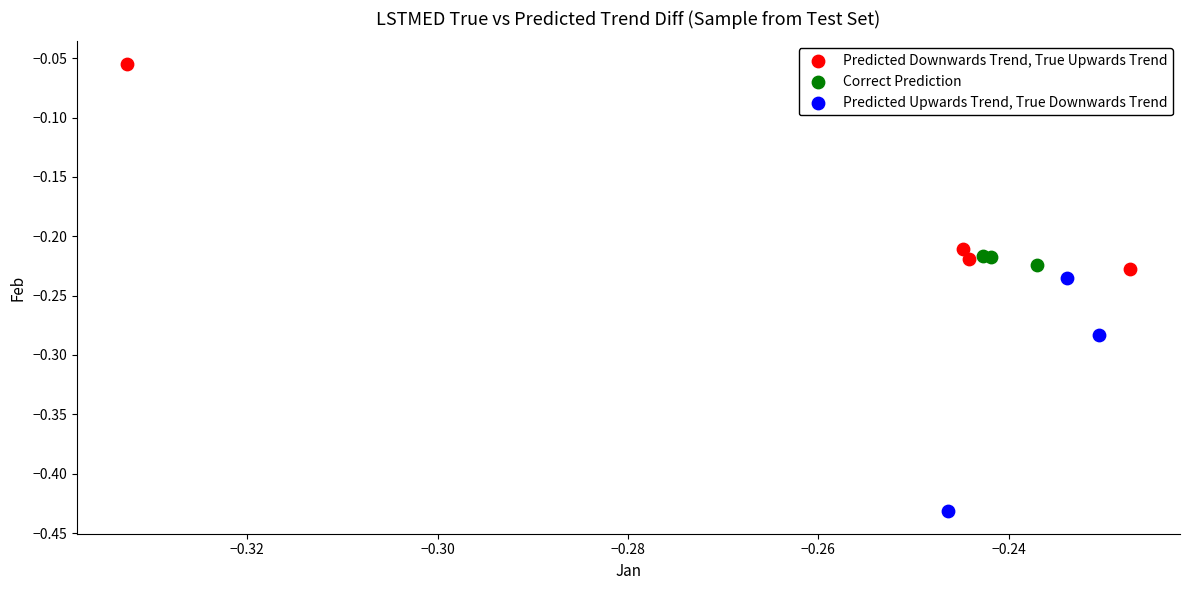

Which series reaches the maximum Y coordinate?

Predicted Downwards Trend, True Upwards Trend